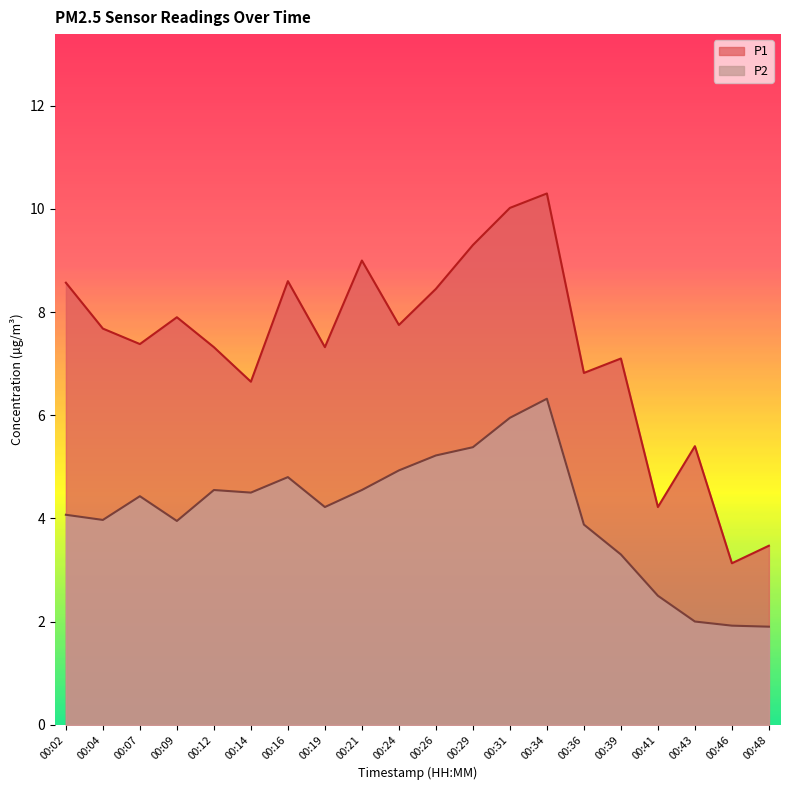

Read the P1 value at 00:36.

6.8